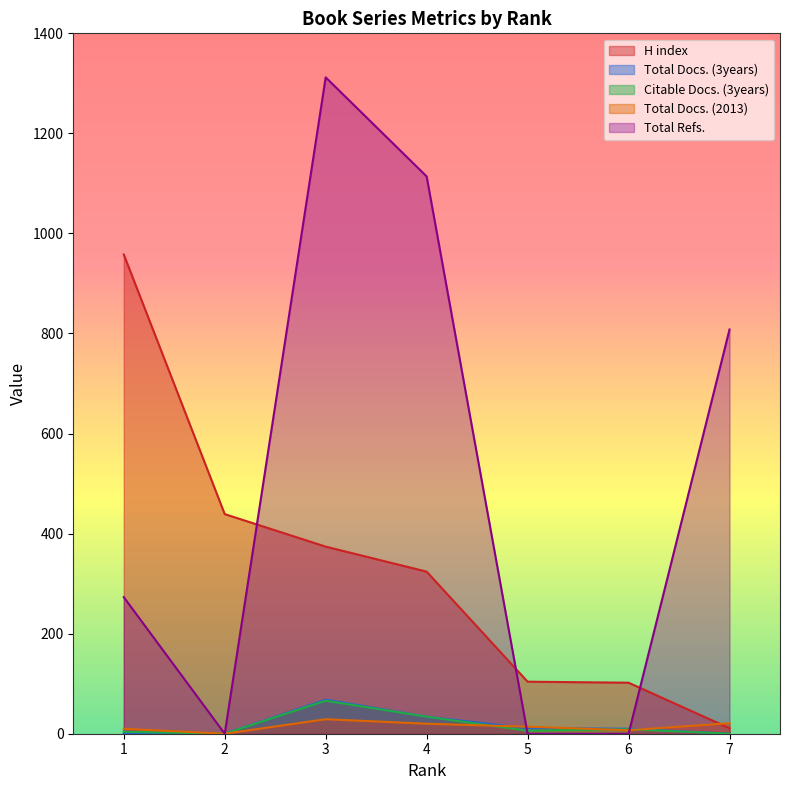

How many lines are shown in the chart?

5